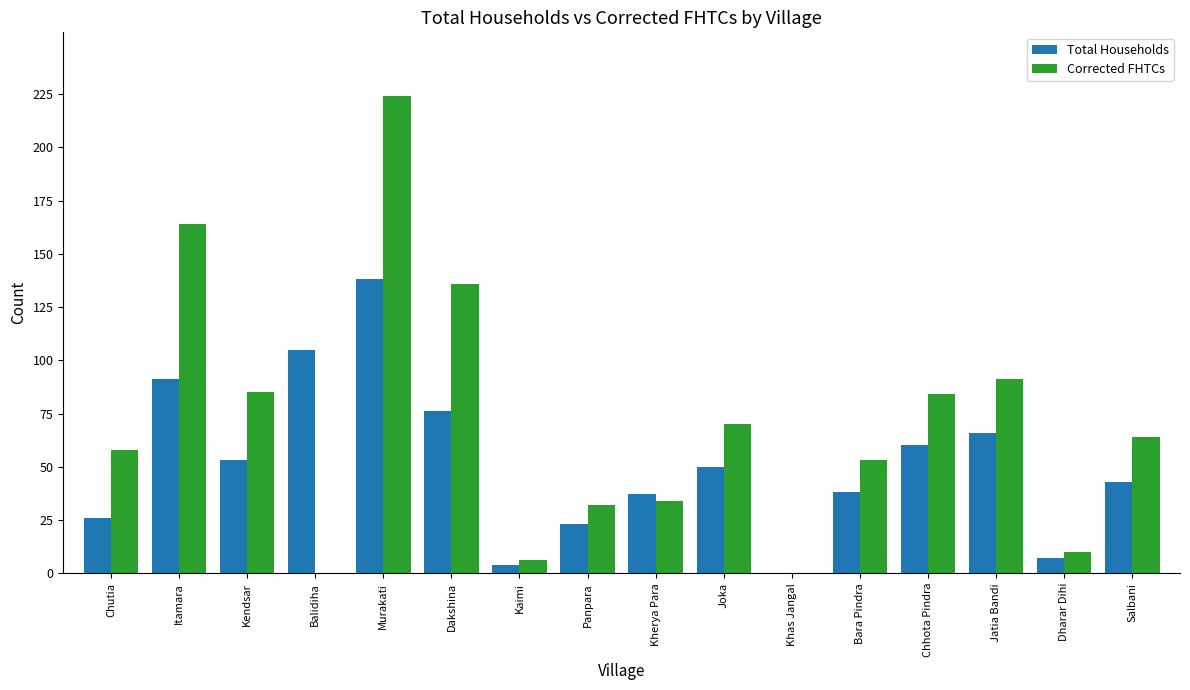

How many categories are shown in the chart?

16